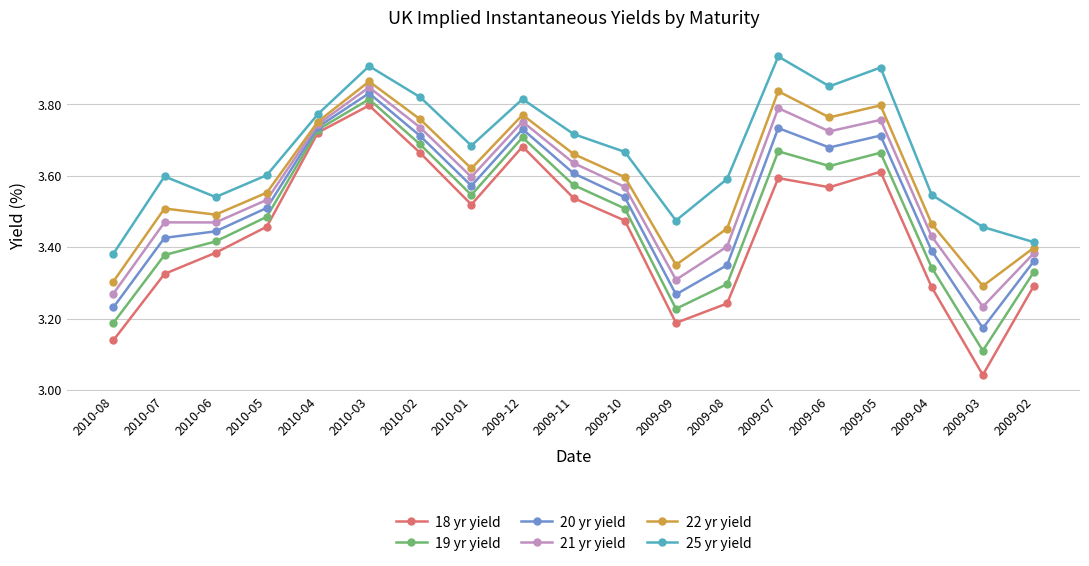

How many lines are shown in the chart?

6